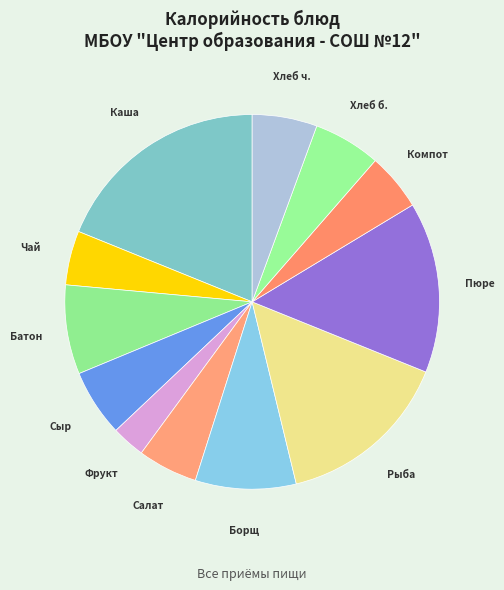

Which has a higher value, Хлеб б. or Компот?

Хлеб б.